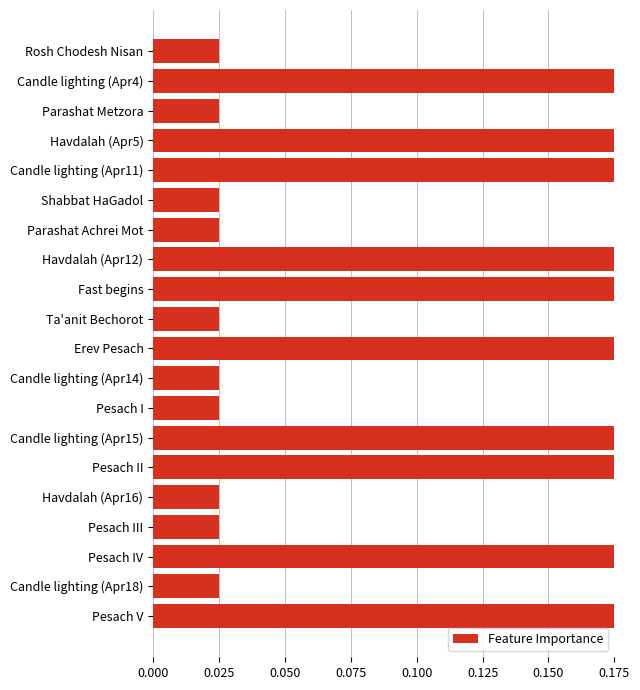

What is the sum of all values?

2.0